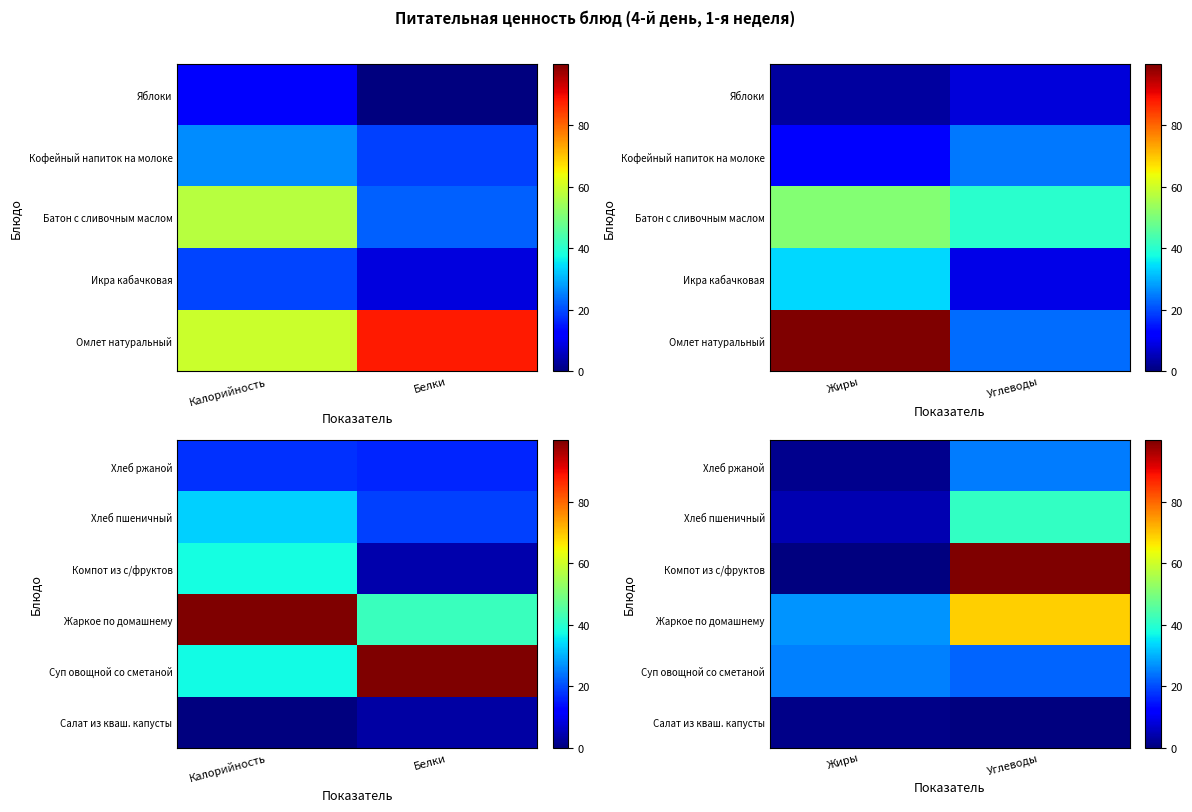

Rank the categories by Салат из кваш. капусты value from highest to lowest.

Жиры, Углеводы